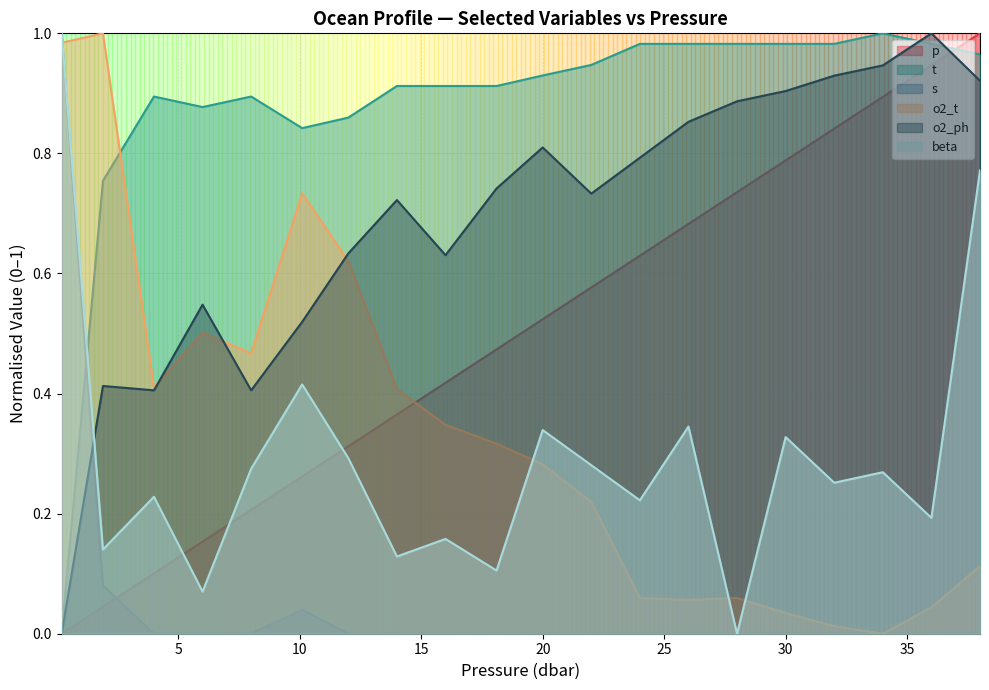

True or false: beta and t cross at least once.

True